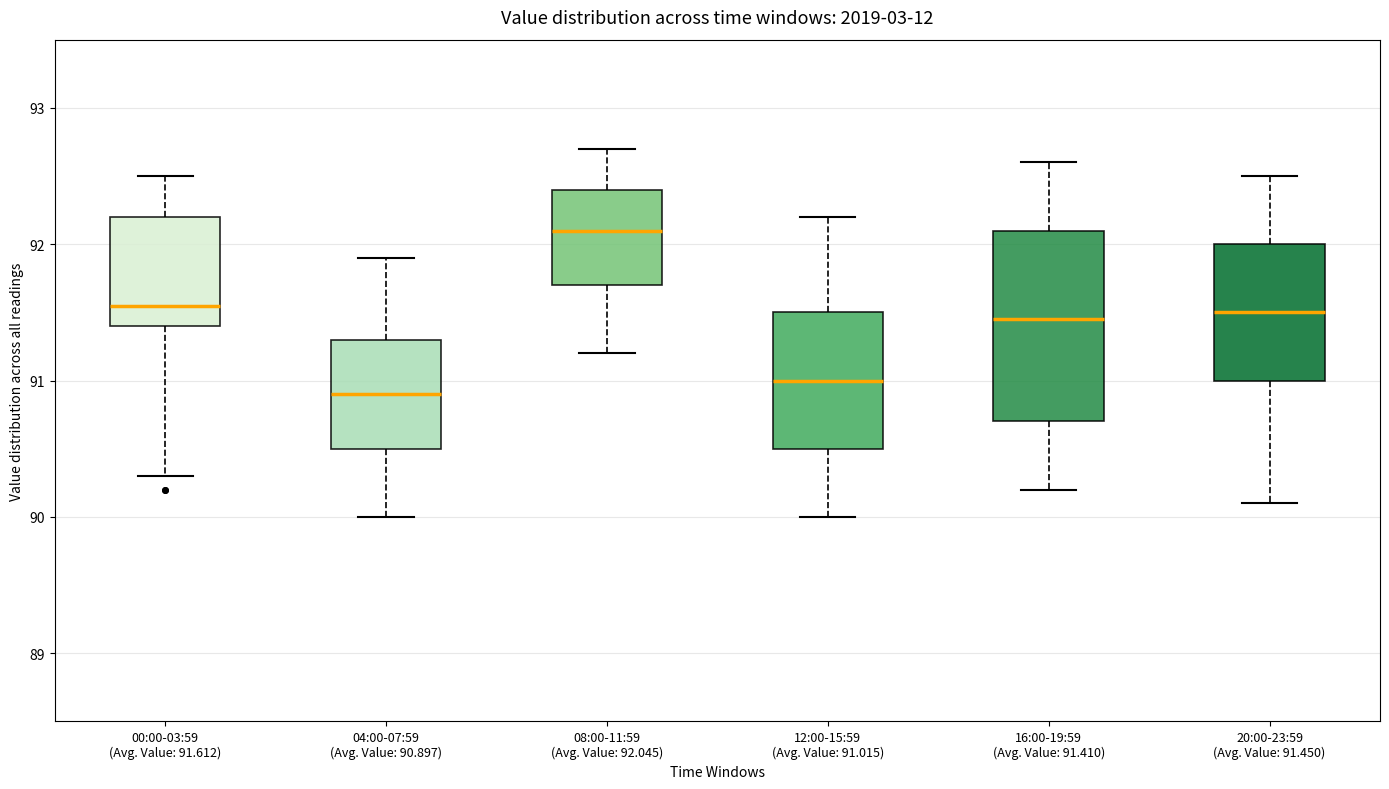

Where does the lower whisker of the box for 20:00-23:59 (Avg. Value: 91.450) end on the y-axis? The values are not printed on the chart, so give them approximately, as read against the axis.

90.1